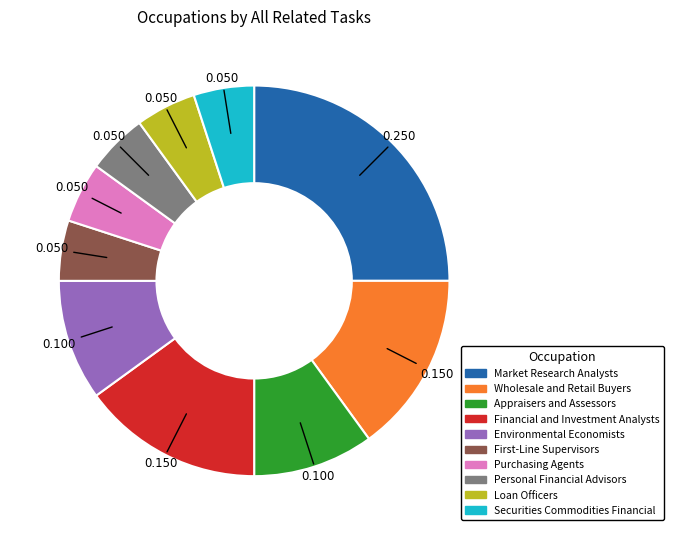

Does any single category account for the majority?

No